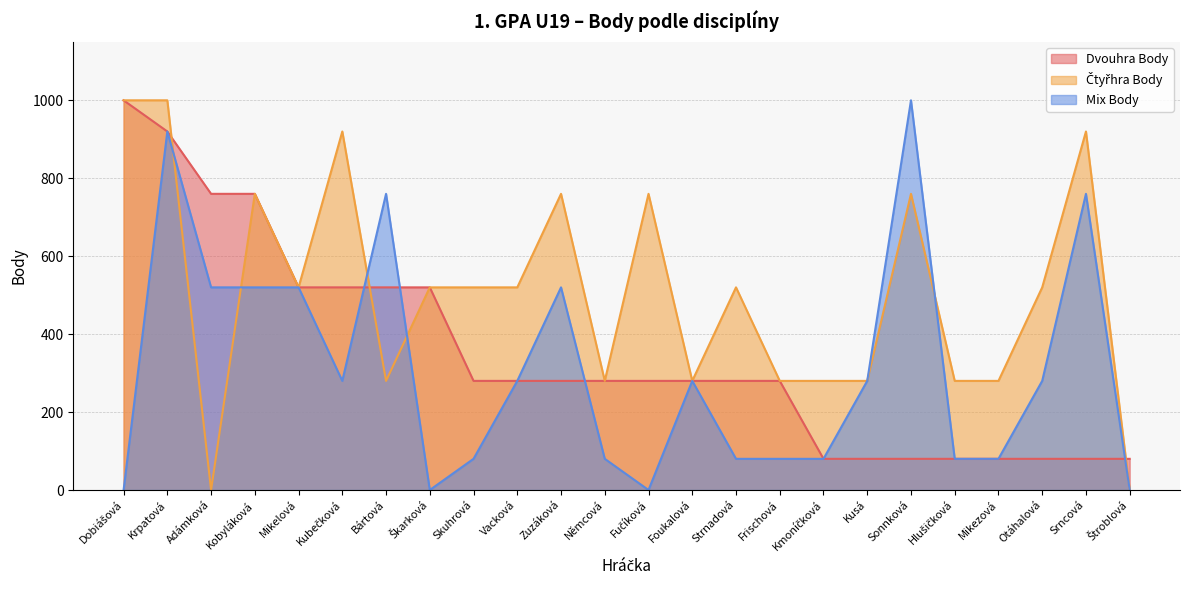

What is the sum of all Čtyřhra Body values?

12240